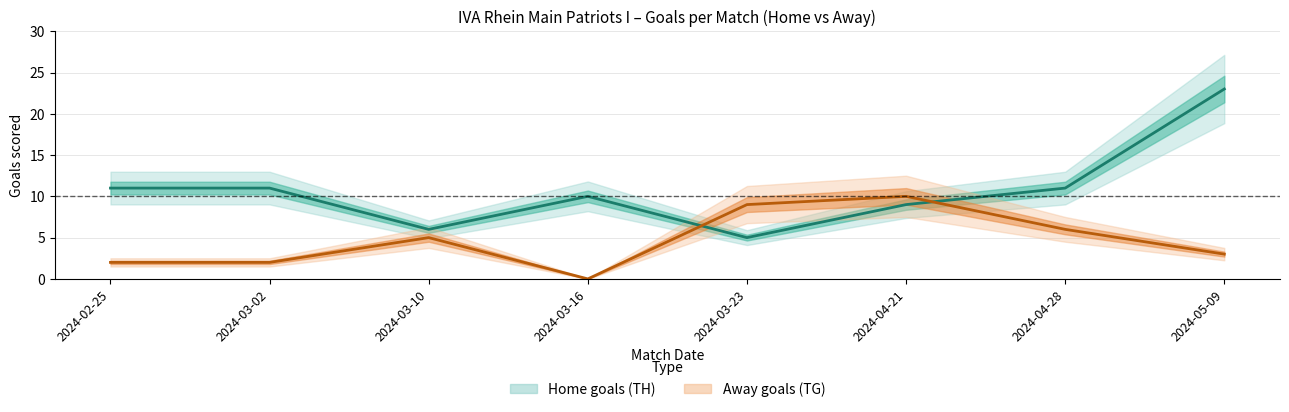

Which category has the lowest value in the Home goals (TH) series?

2024-03-23